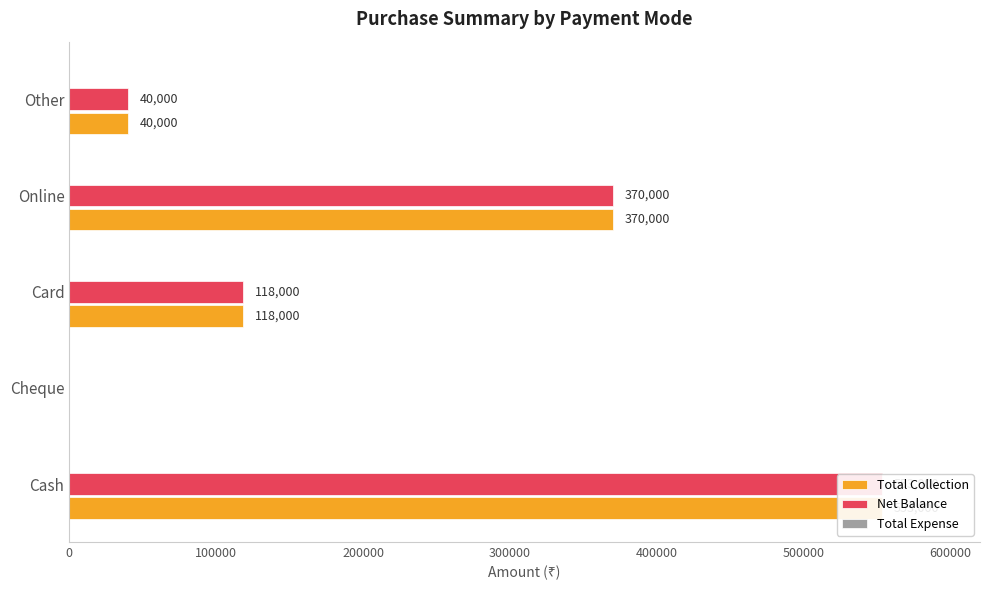

What are all the series names shown in the legend?

Total Collection, Net Balance, Total Expense